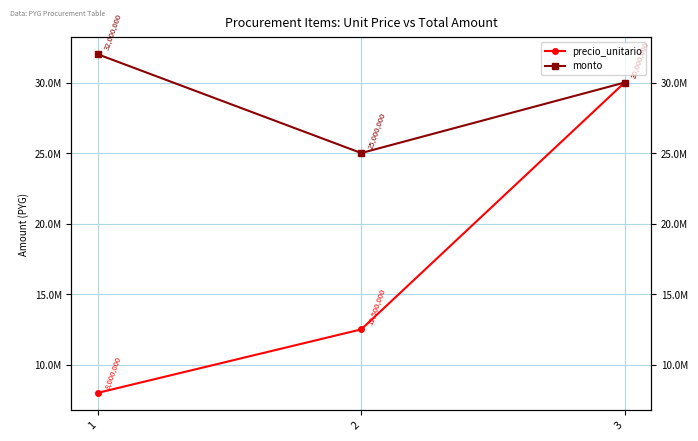

Which series has the largest total across all categories?

monto